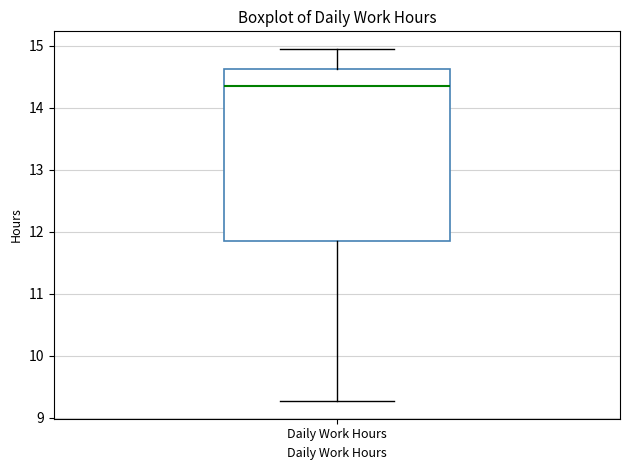

Read this box plot against the y-axis: the position of the median line, the range covered by the box, and the ends of both whiskers. The values are not printed on the chart, so give them approximately, as read against the axis.

median 14.3, box 11.9 to 14.6, whiskers 9.3 to 15.0